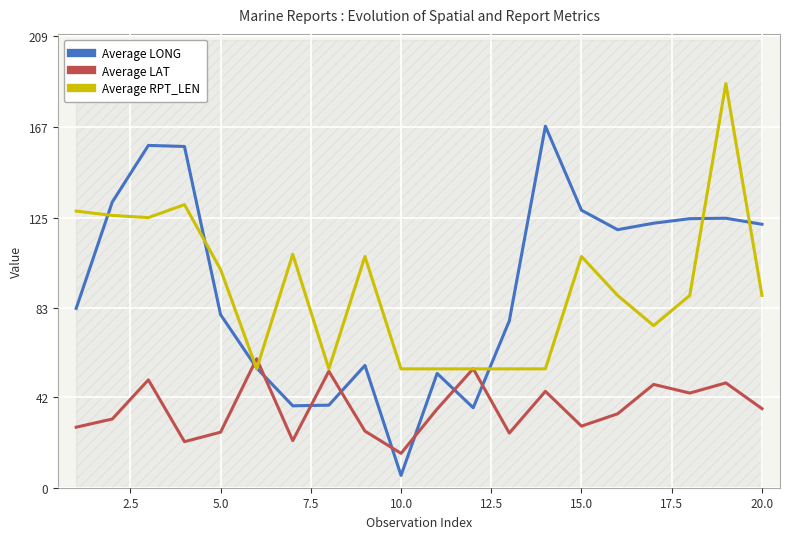

Which category has the lowest value in the Average LAT series?

10.0